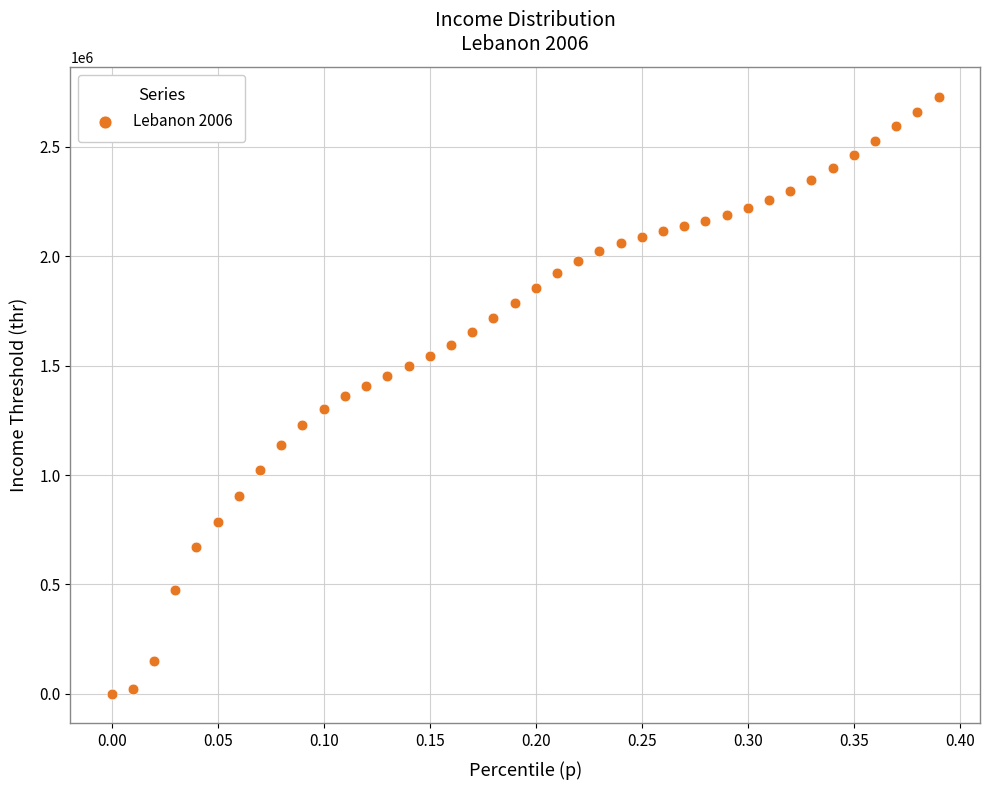

What is the range of X values (max minus min)?

0.4